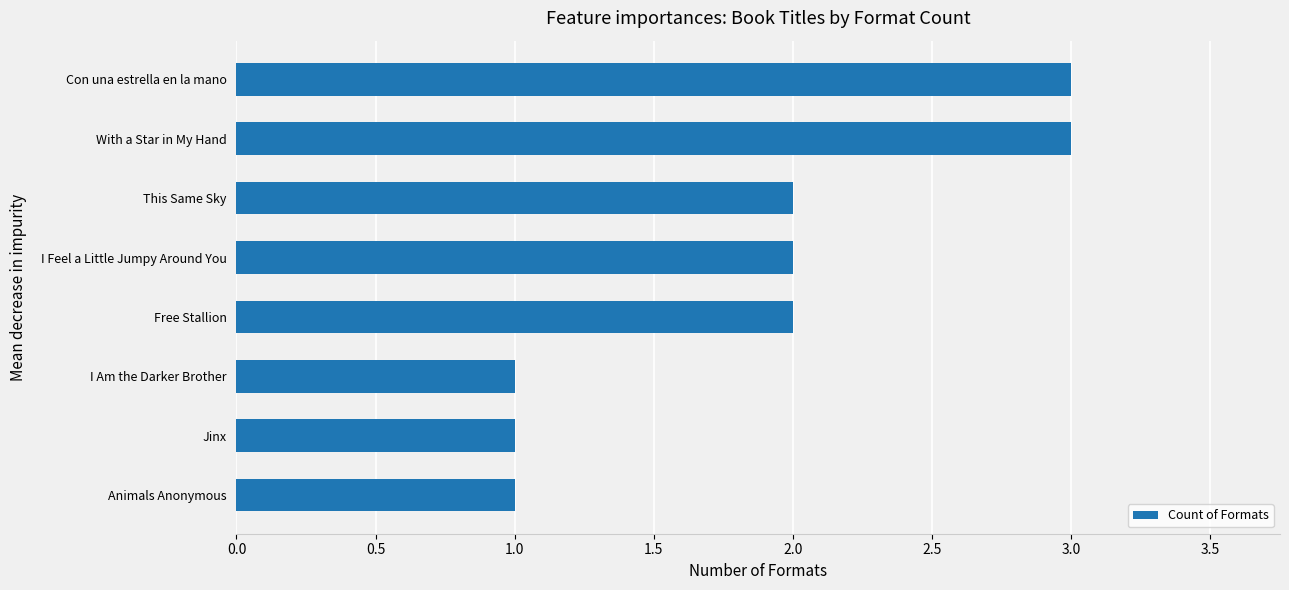

Reading bottom to top, extract all data points from this chart.

Animals Anonymous=1	Jinx=1	I Am the Darker Brother=1	Free Stallion=2	I Feel a Little Jumpy Around You=2	This Same Sky=2	With a Star in My Hand=3	Con una estrella en la mano=3